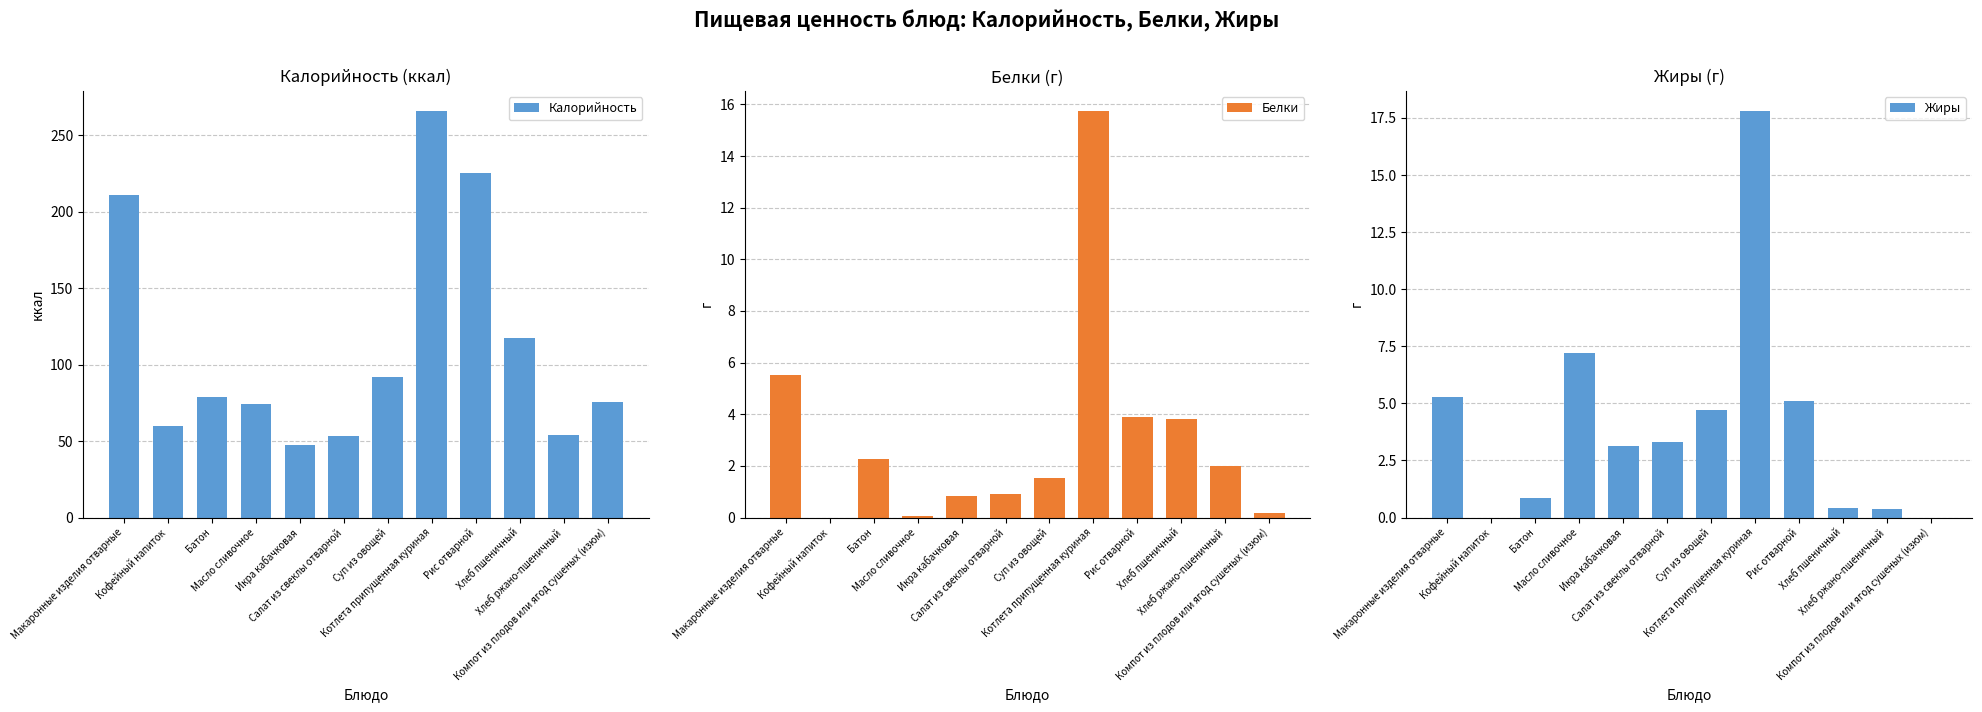

What value does the Белки series have at Салат из свеклы отварной?

0.9